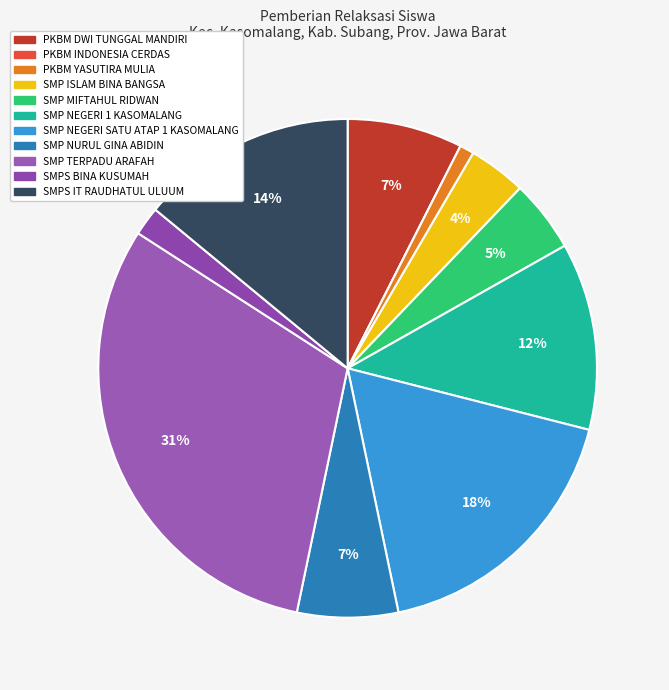

How many slices are in this pie chart?

11